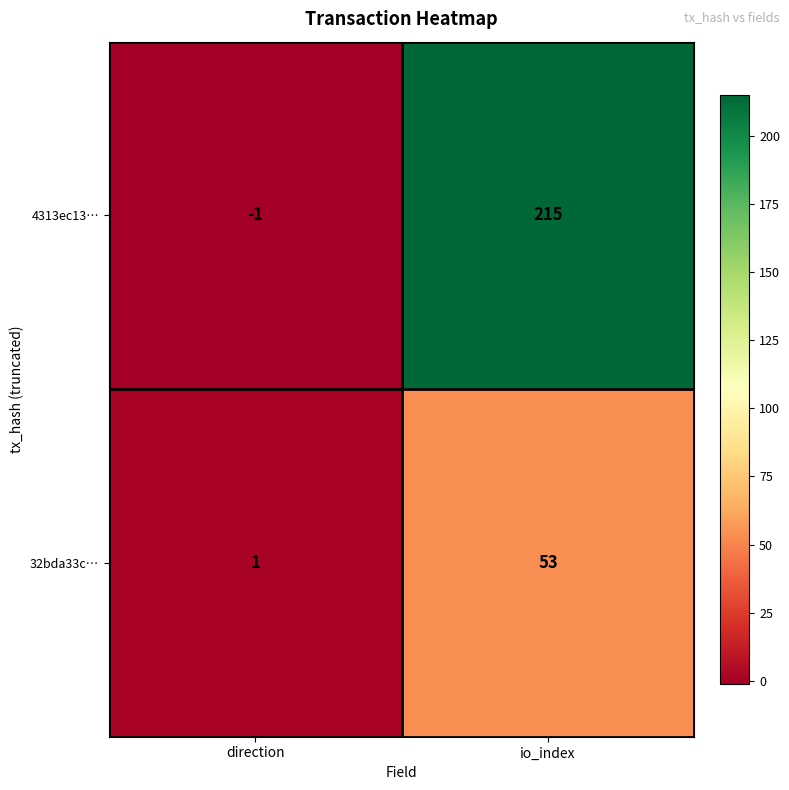

Which series has the widest spread of values?

4313ec13…